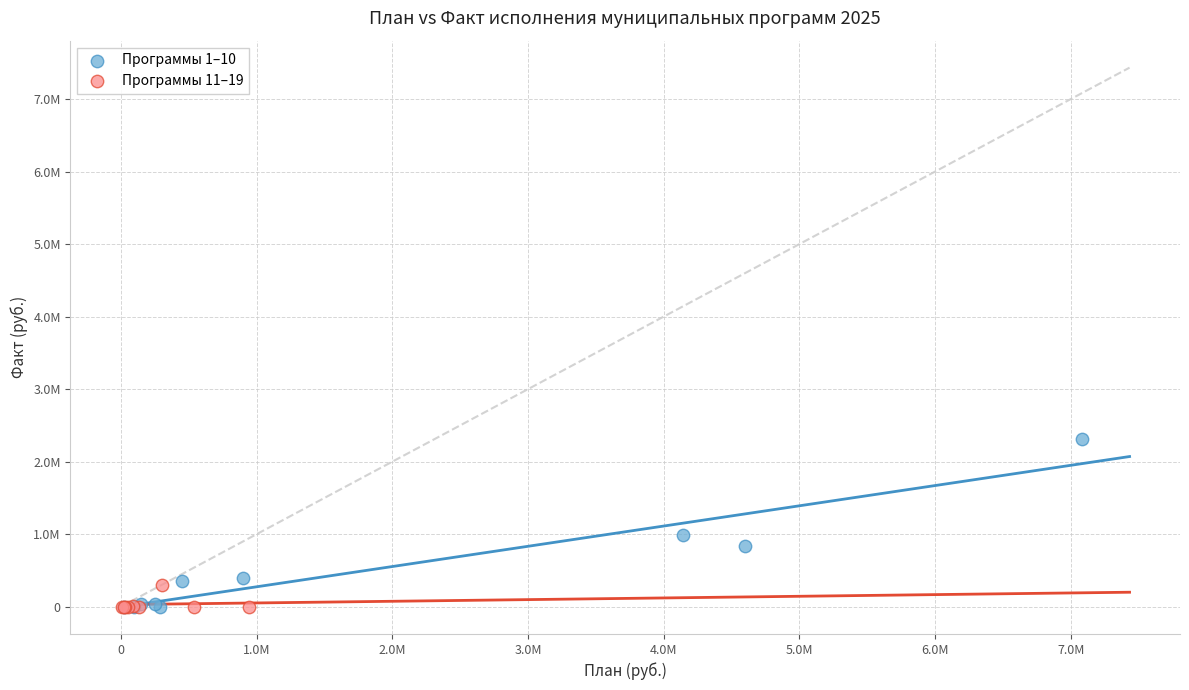

What are all the series names shown in the legend?

Программы 1–10, Программы 11–19